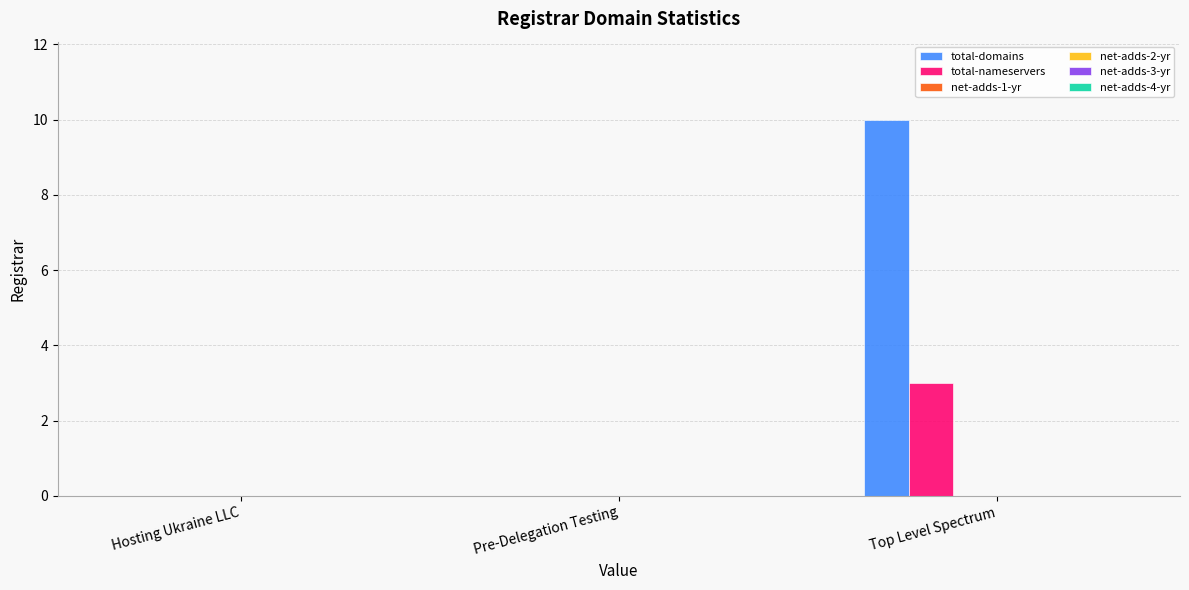

Does the chart contain stacked bars?

No